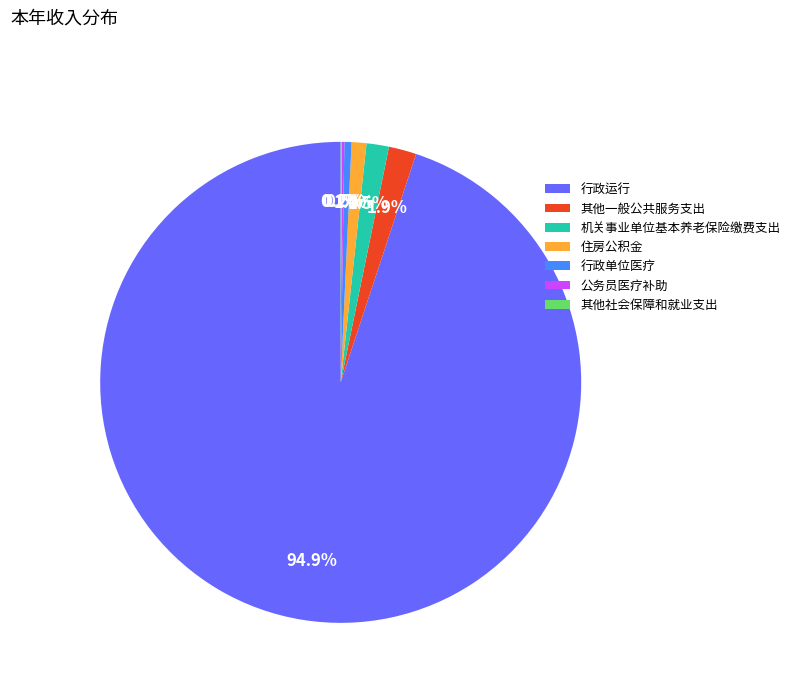

What is the majority slice?

行政运行